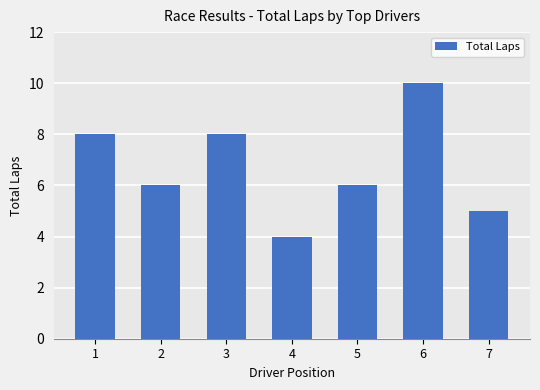

What is the smallest value displayed?

4